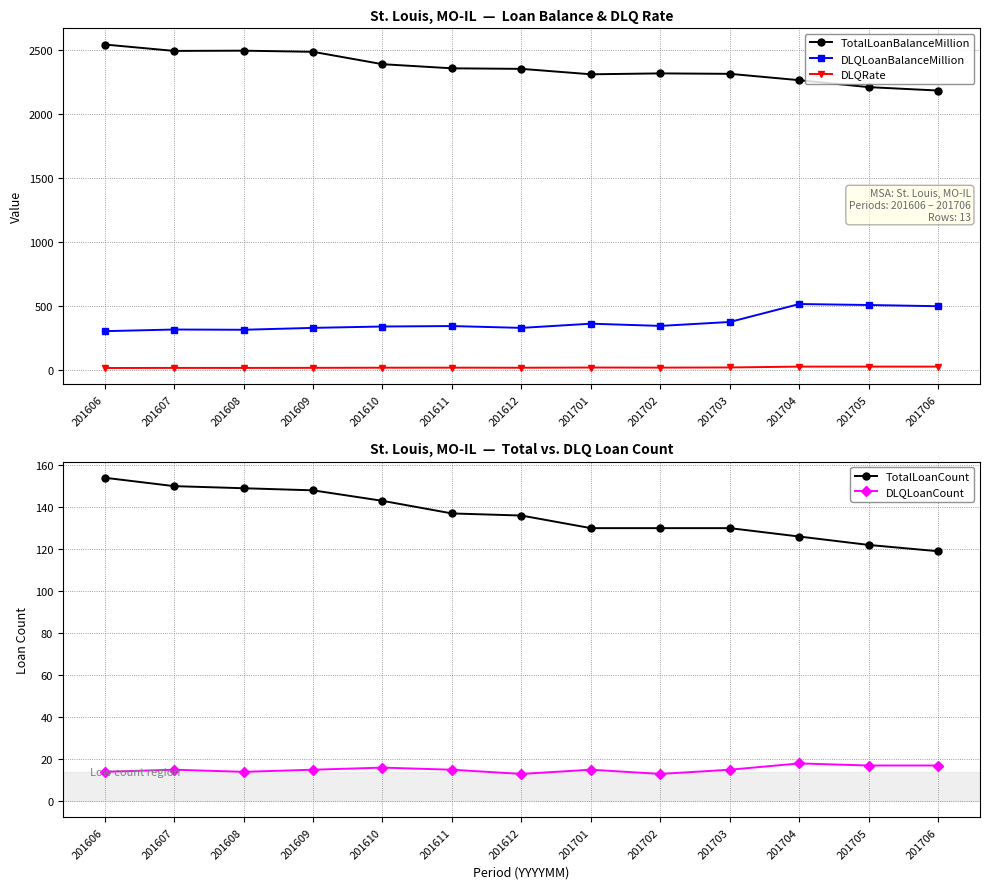

At how many categories does at least one series exceed 1831?

13